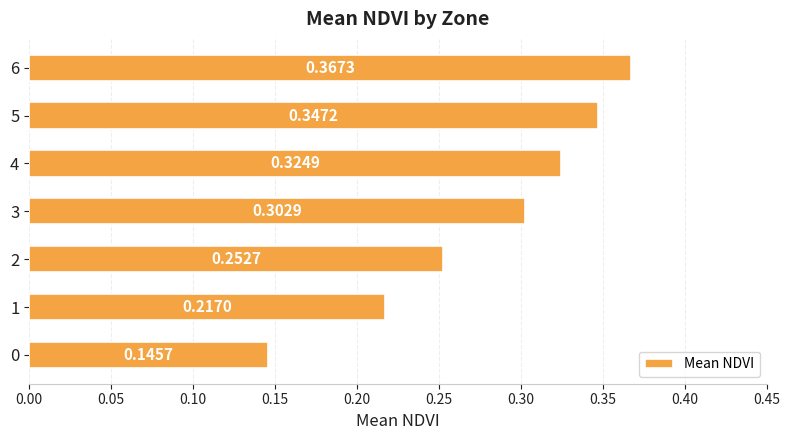

Between 1 and 3, which is larger?

3